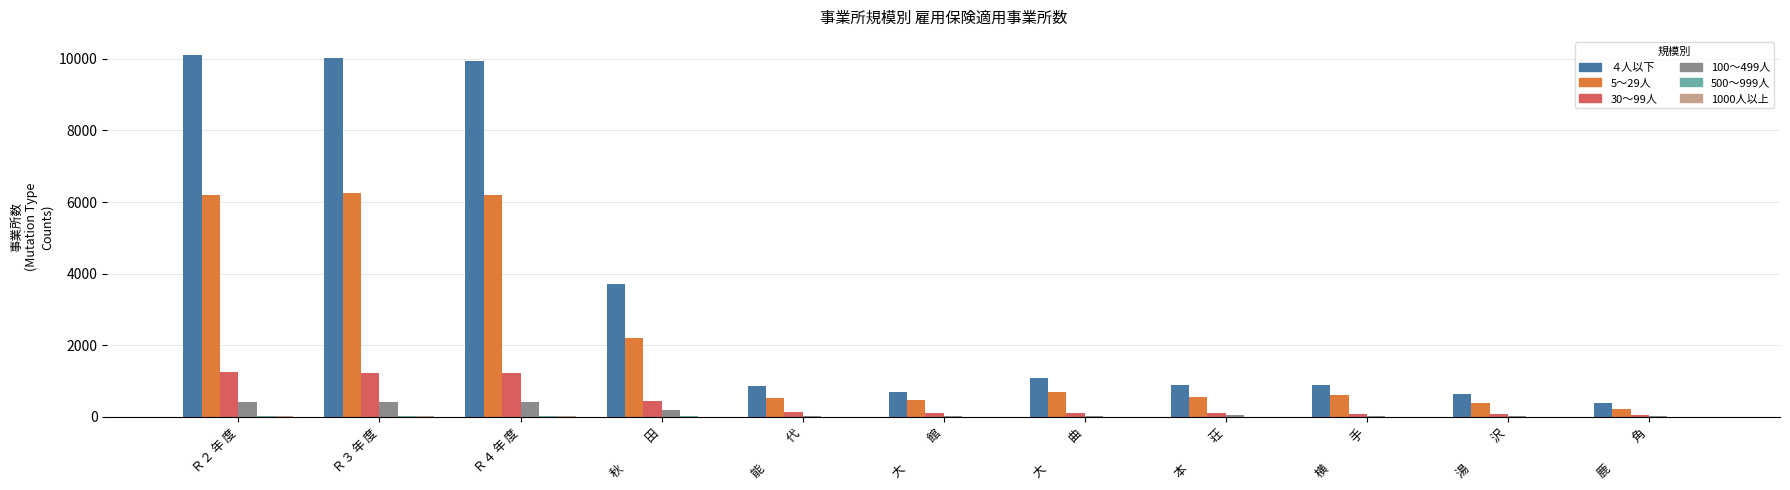

Which series has the largest total across all categories?

４人以下